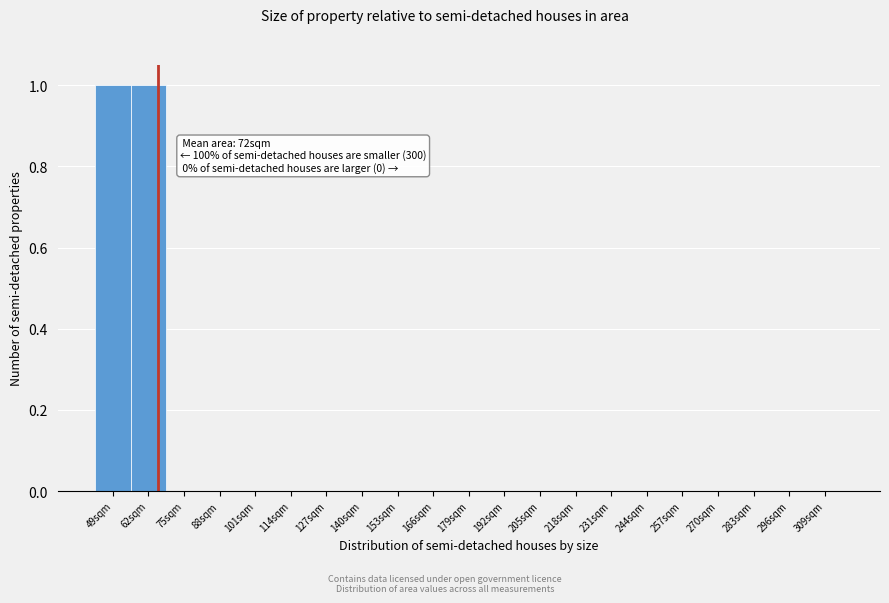

Reading left to right, what are all the values shown in this chart?

49sqm=1	62sqm=1	75sqm=0	88sqm=0	101sqm=0	114sqm=0	127sqm=0	140sqm=0	153sqm=0	166sqm=0	179sqm=0	192sqm=0	205sqm=0	218sqm=0	231sqm=0	244sqm=0	257sqm=0	270sqm=0	283sqm=0	296sqm=0	309sqm=0